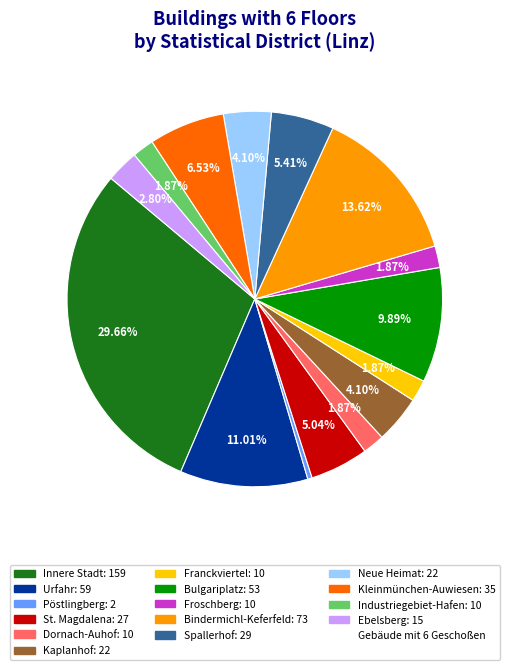

To the nearest percent, what is the difference between the largest and smallest slice percentages?

29%